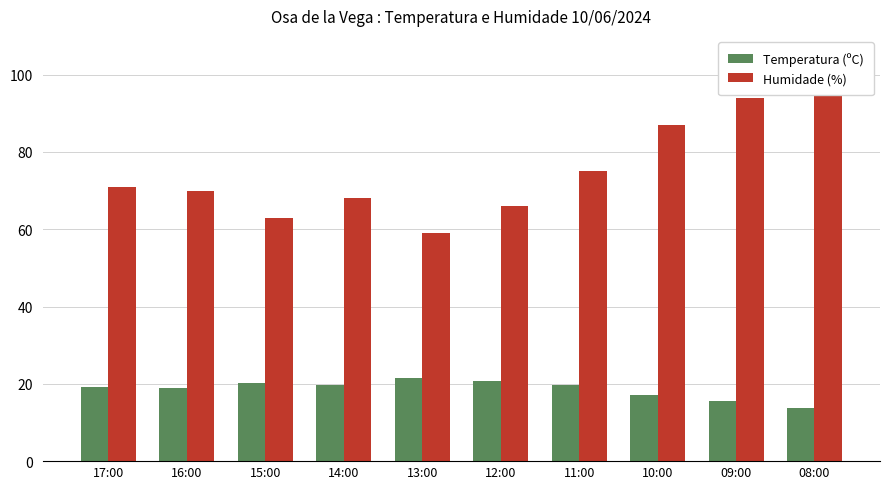

Is the value of Temperatura (ºC) at 13:00 greater than the value of Humidade (%) at 17:00?

No